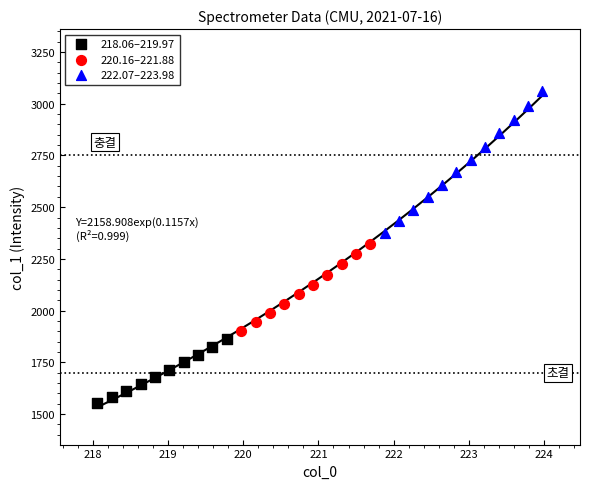

Which series contains the highest Y value?

222.07–223.98